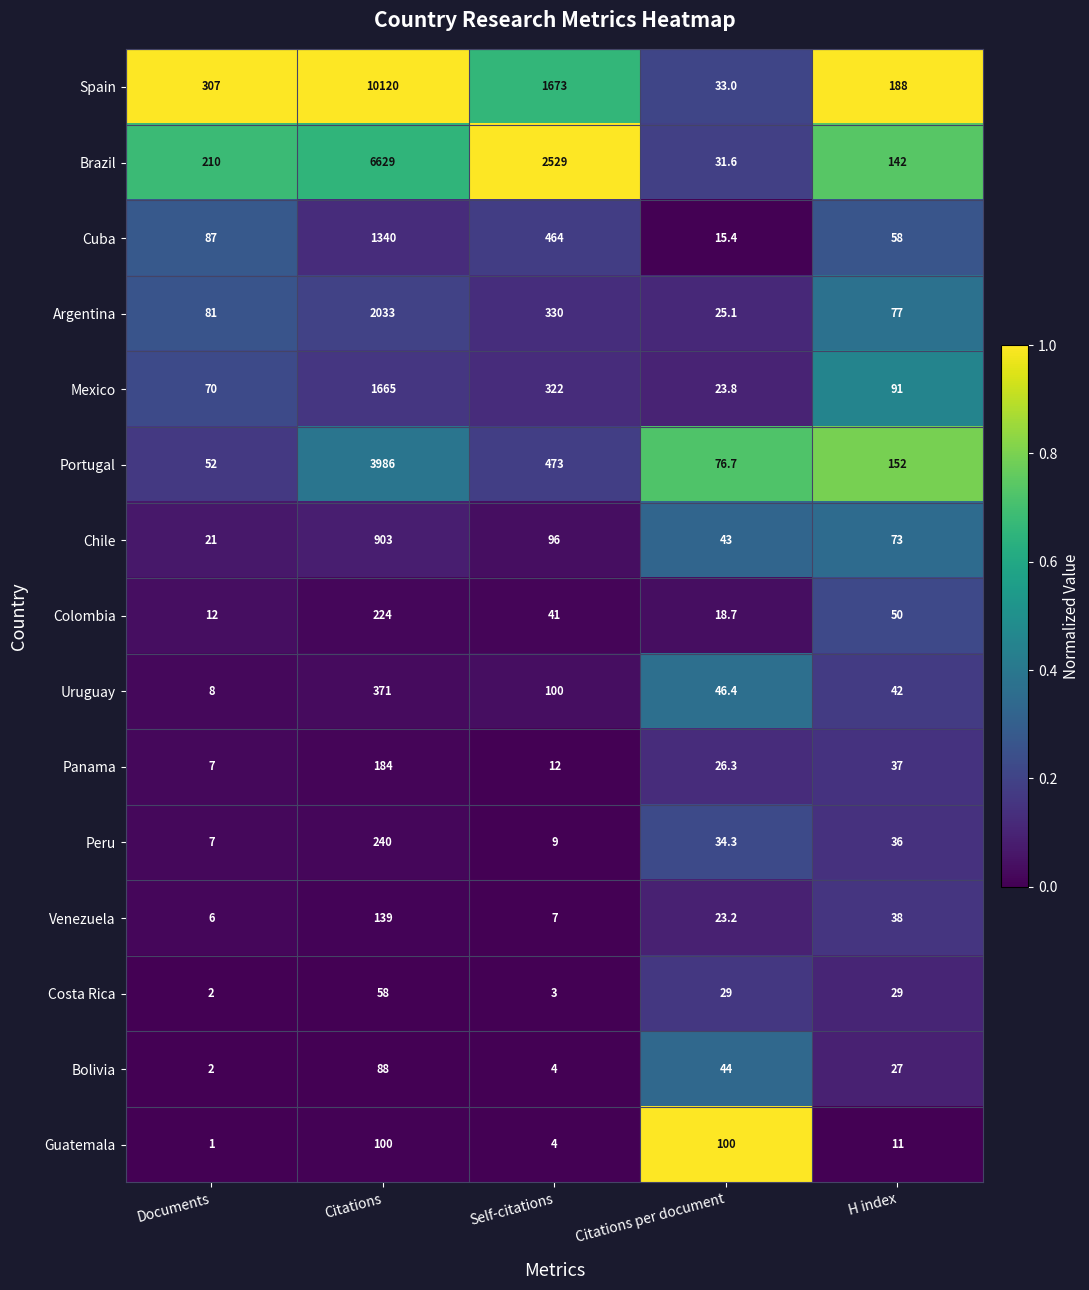

Rank the categories by Panama value from lowest to highest.

Documents, Self-citations, Citations per document, H index, Citations